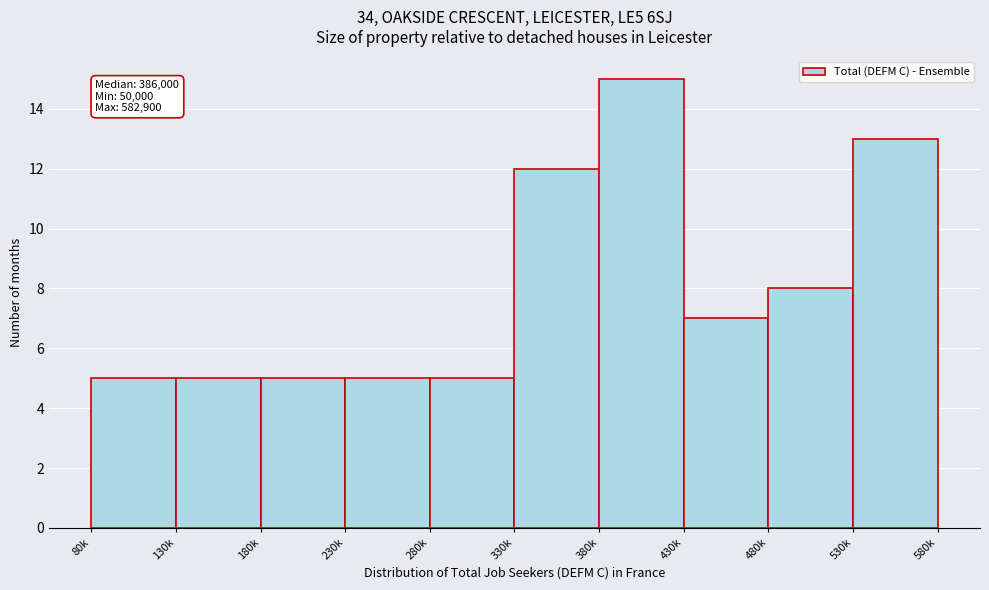

Reading right to left, extract all data points from this chart.

530k=13	480k=8	430k=7	380k=15	330k=12	280k=5	230k=5	180k=5	130k=5	80k=5